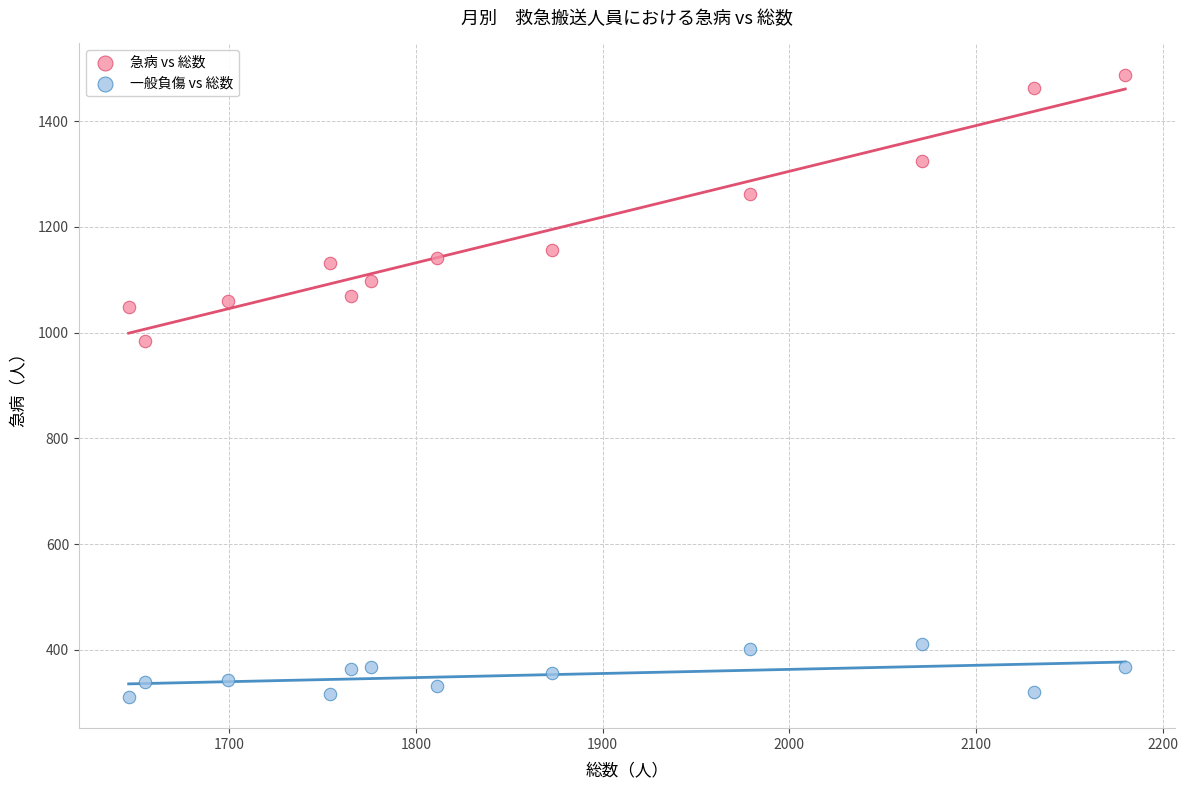

What are all the series names shown in the legend?

急病 vs 総数, 一般負傷 vs 総数